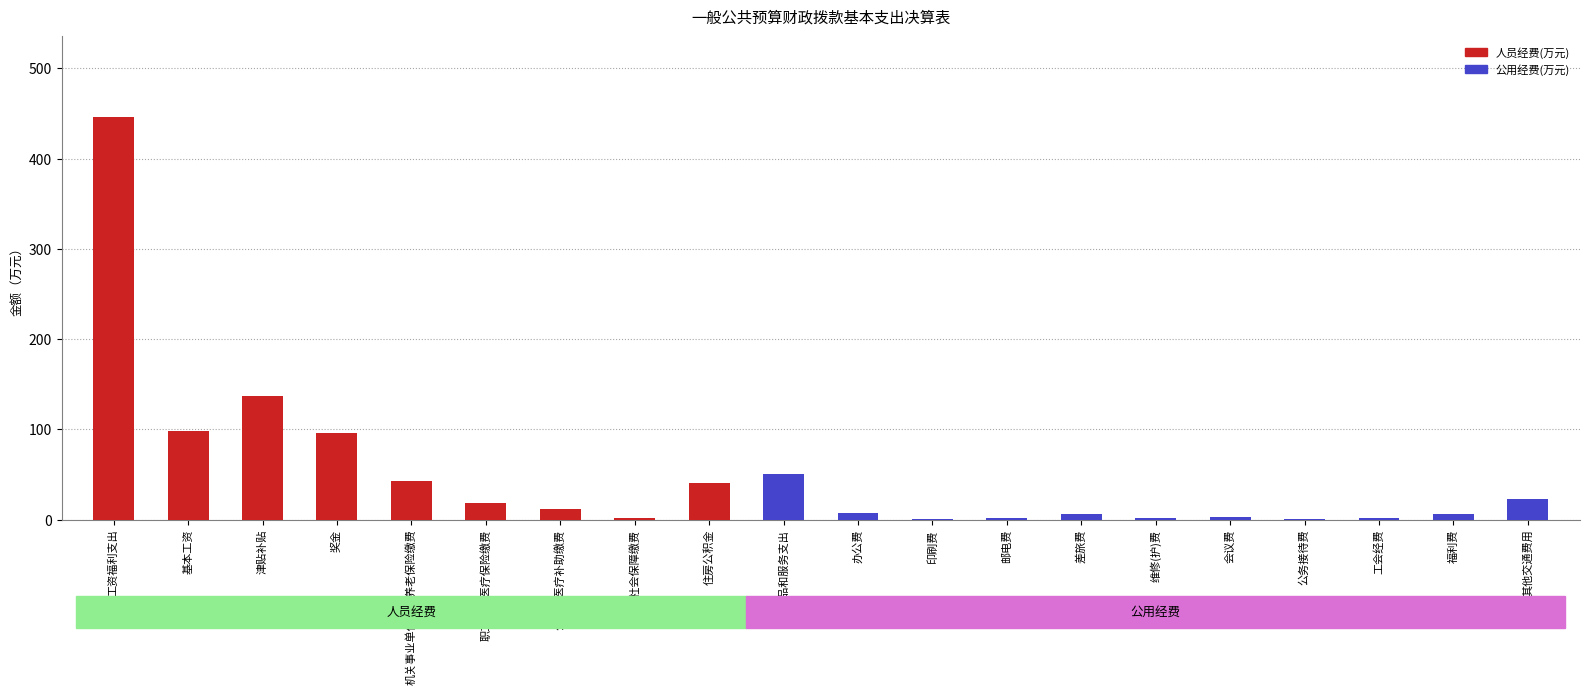

What is the total value across all series at 其他交通费用?

23.2